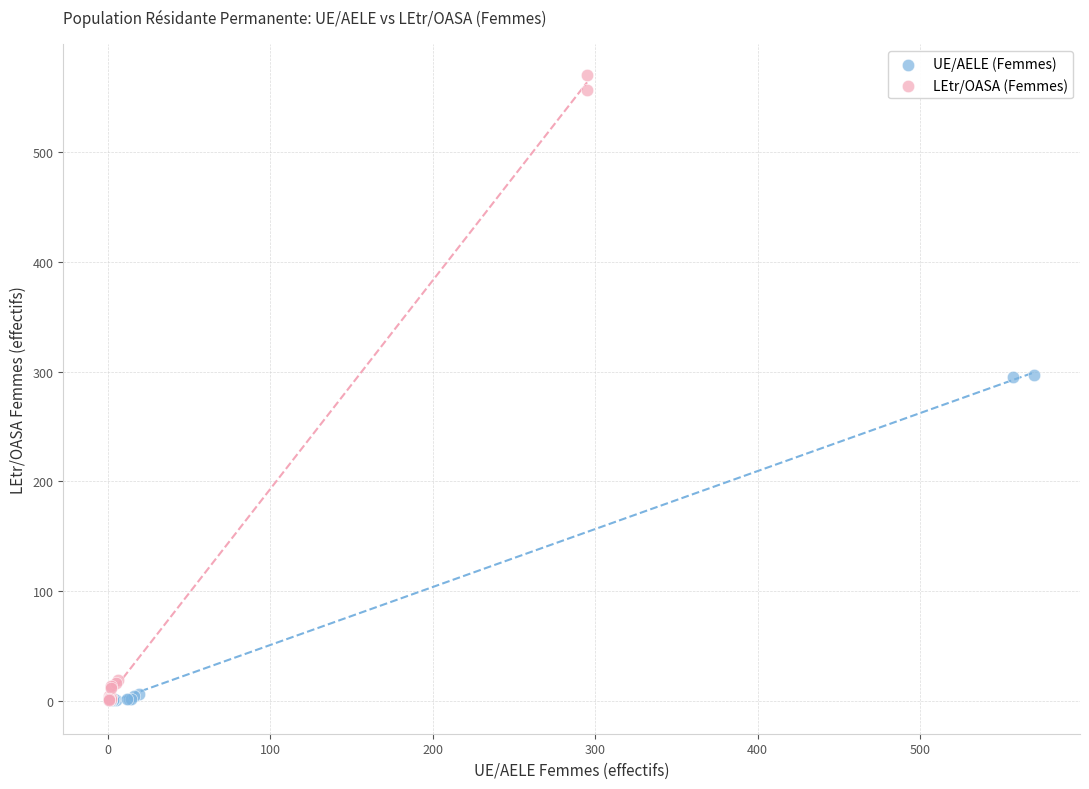

What are all the series names shown in the legend?

UE/AELE (Femmes), LEtr/OASA (Femmes)